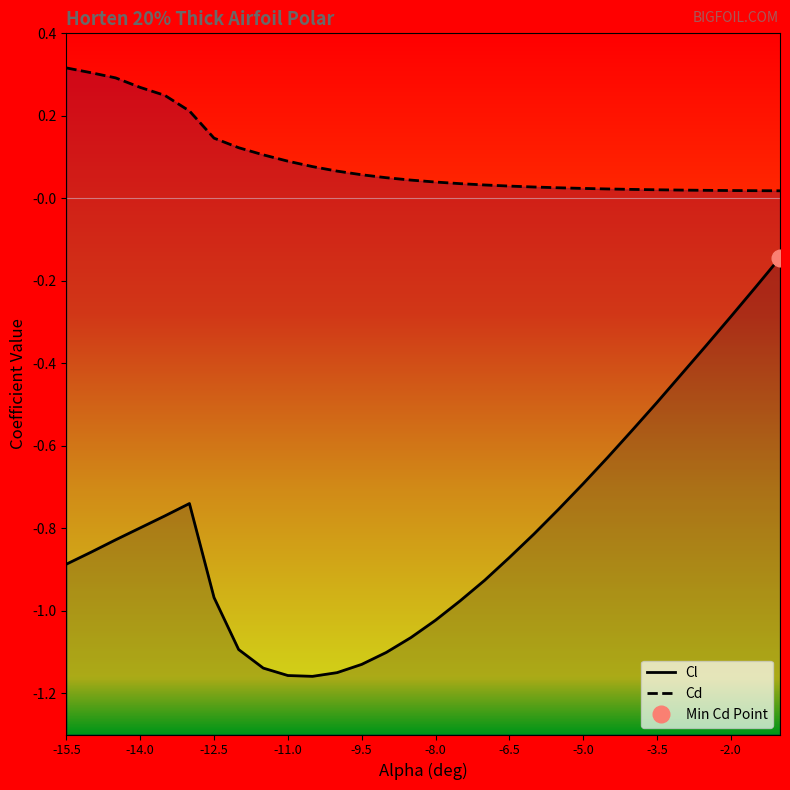

How many distinct data groups are displayed?

2